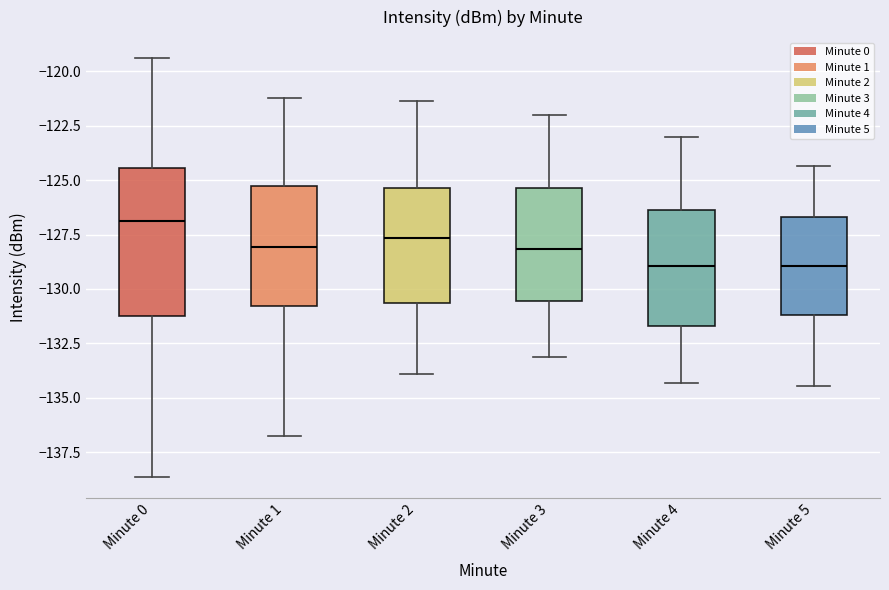

Reading left to right, read every box against the y-axis: the position of its median line, the range the box covers, and the ends of its whiskers. The values are not printed on the chart, so give them approximately, as read against the axis.

Minute 0: median -127.0, box -131.0 to -124.5, whiskers -138.5 to -119.5
Minute 1: median -128.0, box -131.0 to -125.5, whiskers -136.5 to -121.0
Minute 2: median -127.5, box -130.5 to -125.5, whiskers -134.0 to -121.5
Minute 3: median -128.0, box -130.5 to -125.5, whiskers -133.0 to -122.0
Minute 4: median -129.0, box -131.5 to -126.5, whiskers -134.5 to -123.0
Minute 5: median -129.0, box -131.0 to -126.5, whiskers -134.5 to -124.5